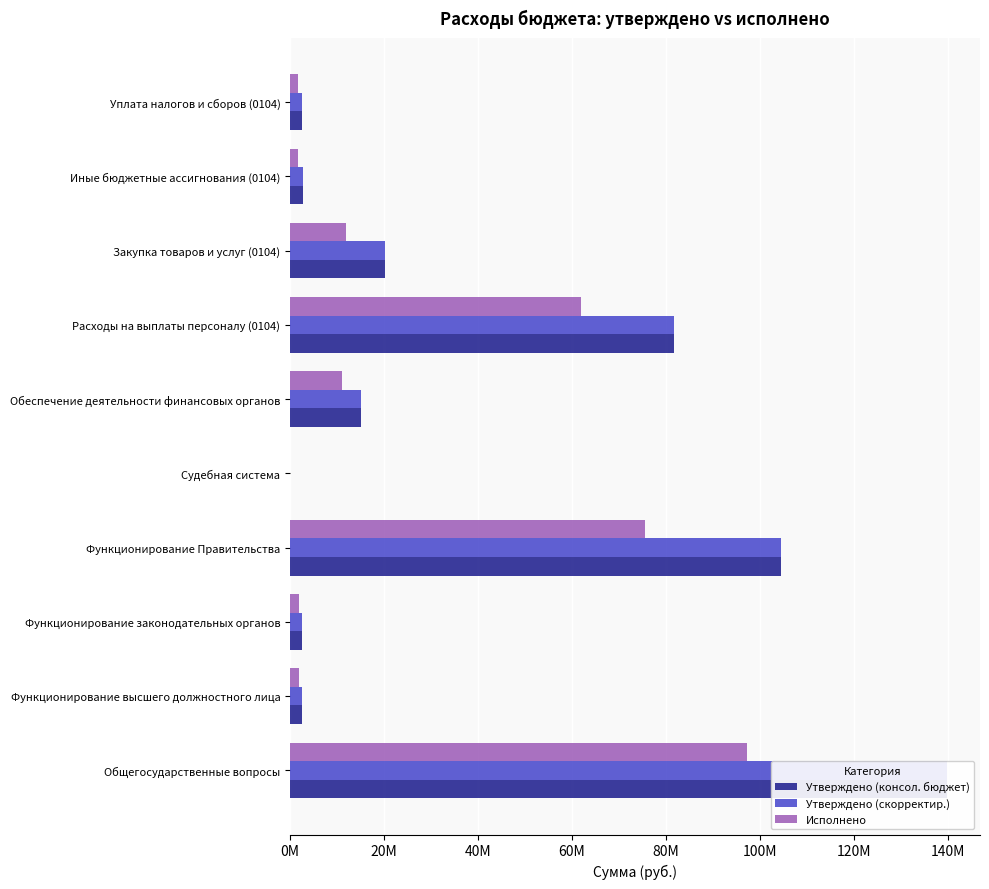

How many data points in Утверждено (консол. бюджет) are less than 15121804?

5